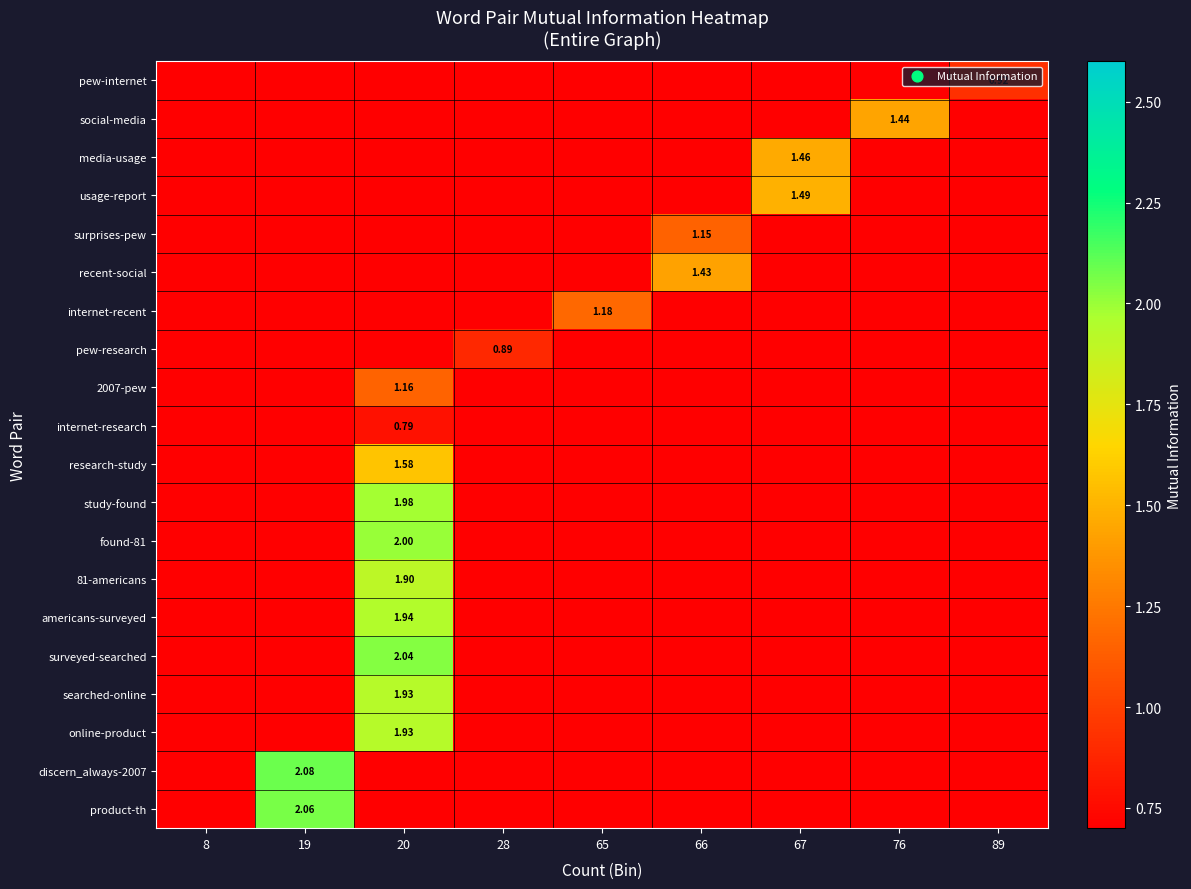

At which category does the chart reach its minimum across all series?

8